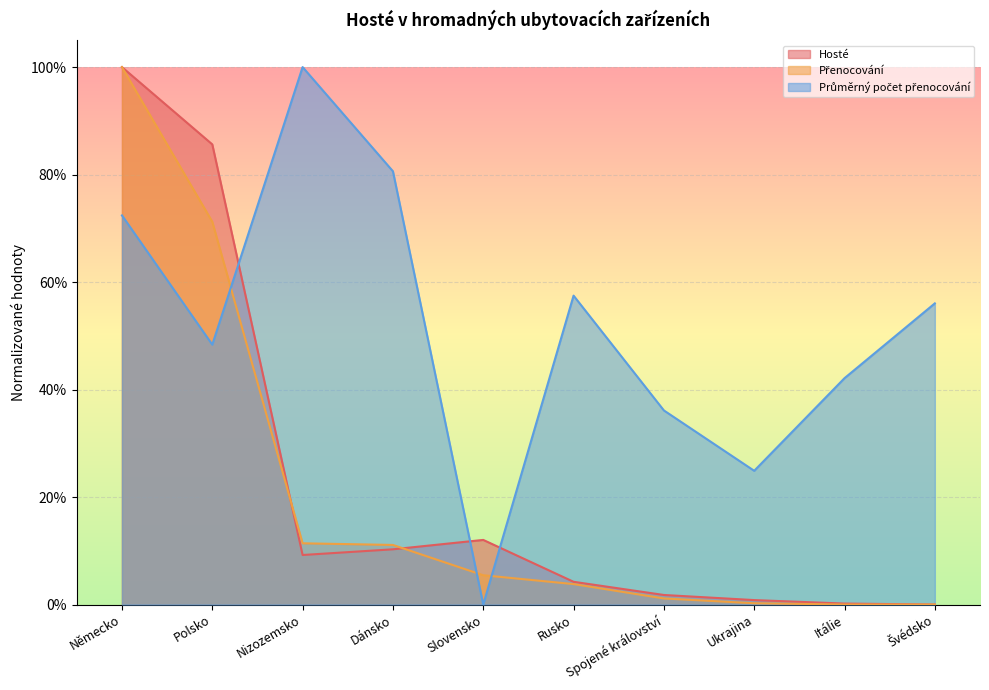

What is the label of the 5th point from the right?

Rusko